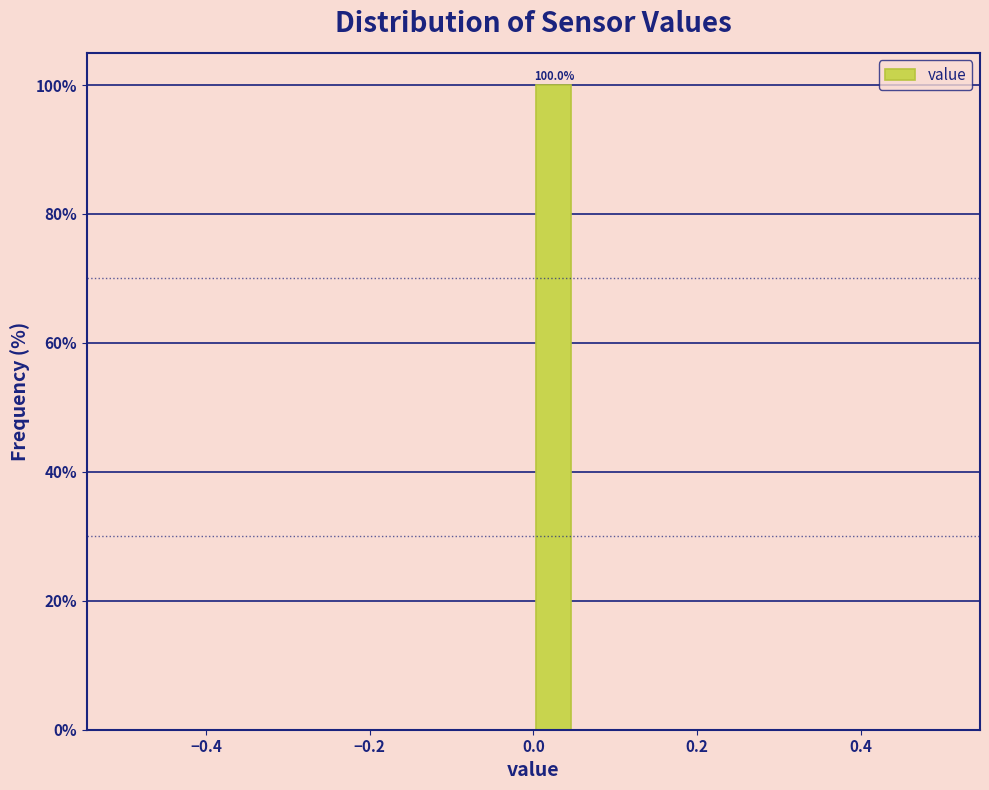

Around what value on the x-axis is the tallest bar? Give the approximate position of its centre, as read against the axis.

0.02